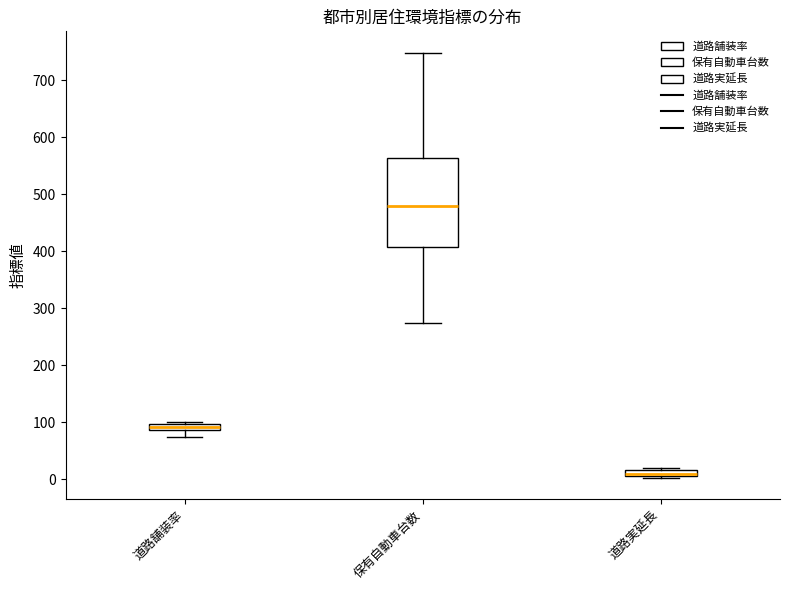

Where is the lower edge of the box for 道路実延長 on the y-axis? The values are not printed on the chart, so give them approximately, as read against the axis.

10